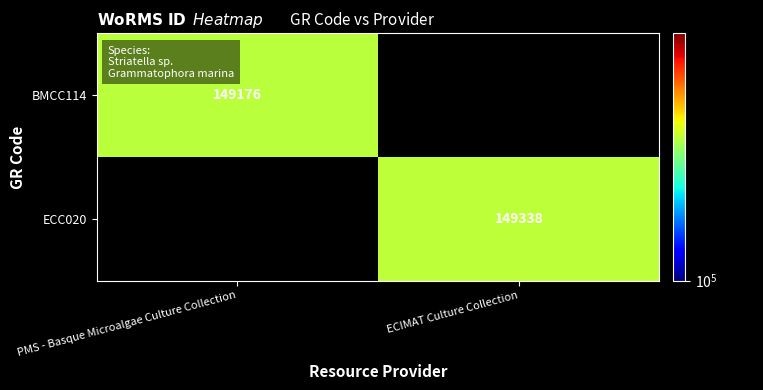

The value of ECC020 at ECIMAT Culture Collection is 204911.6. True or false?

False